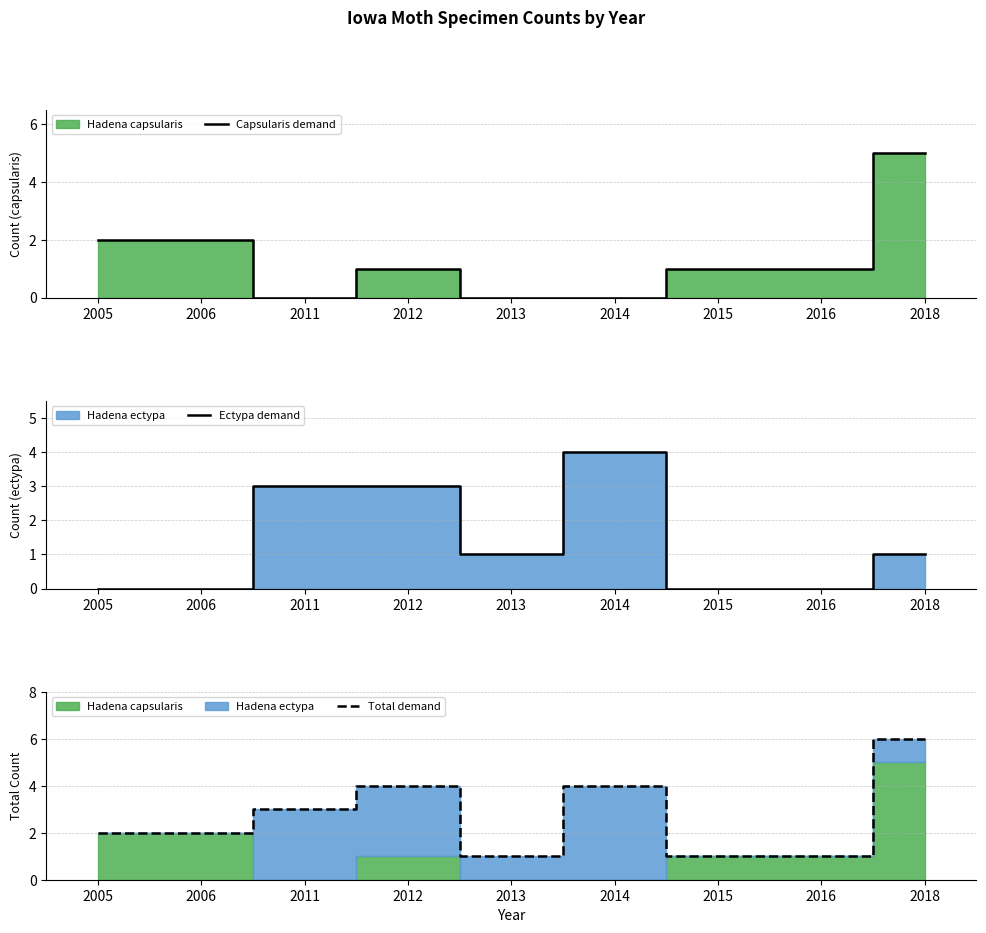

What is the value of the Capsularis demand point at the 8th from the left?

1